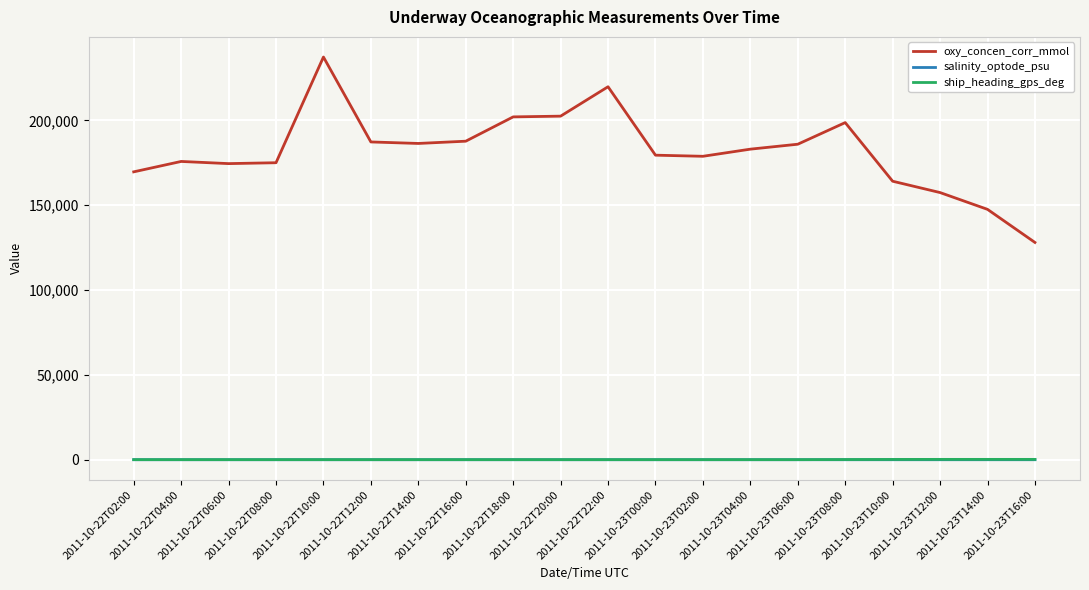

True or false: oxy_concen_corr_mmol and ship_heading_gps_deg intersect in this chart.

False